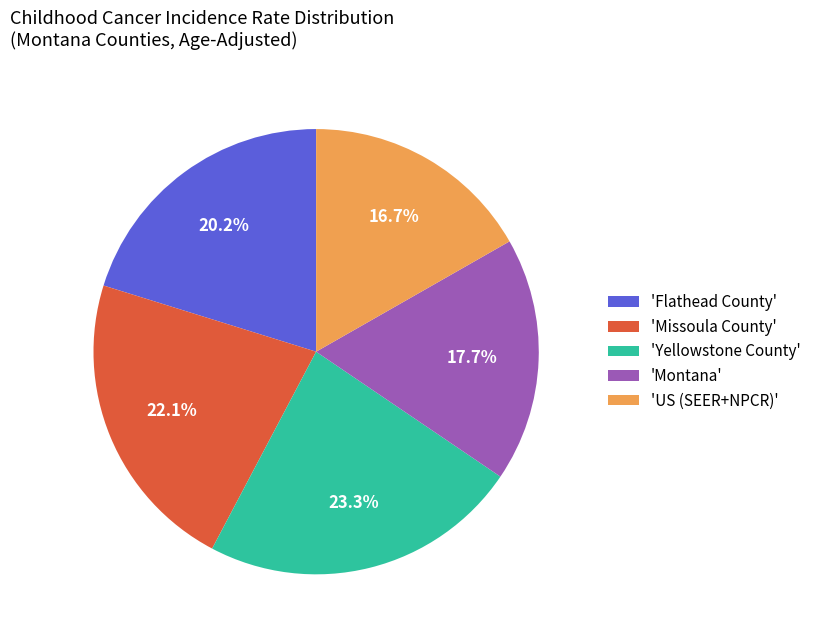

What percentage is NOT represented by 'Montana'?

82.3%